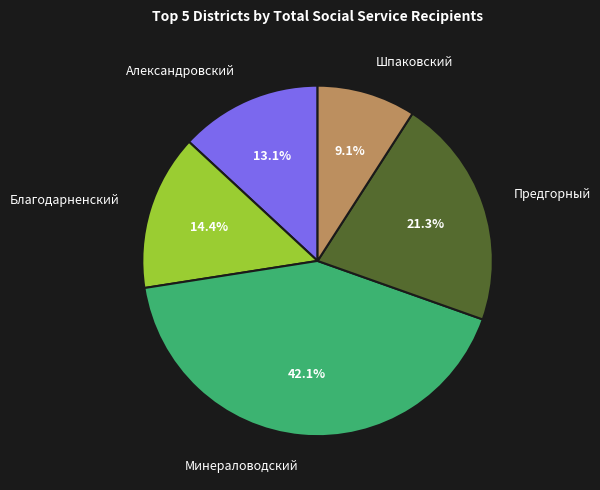

To the nearest percent, what is the difference between the Александровский and Шпаковский slice percentages?

4%